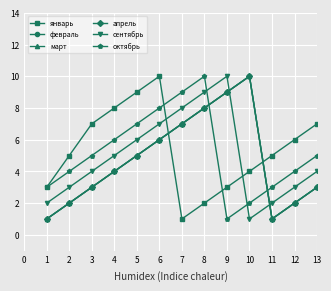

True or false: октябрь and январь intersect in this chart.

True